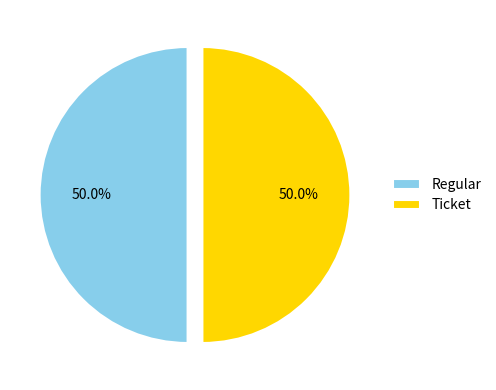

What is the ratio of the value at Ticket to the value at Regular?

1.0